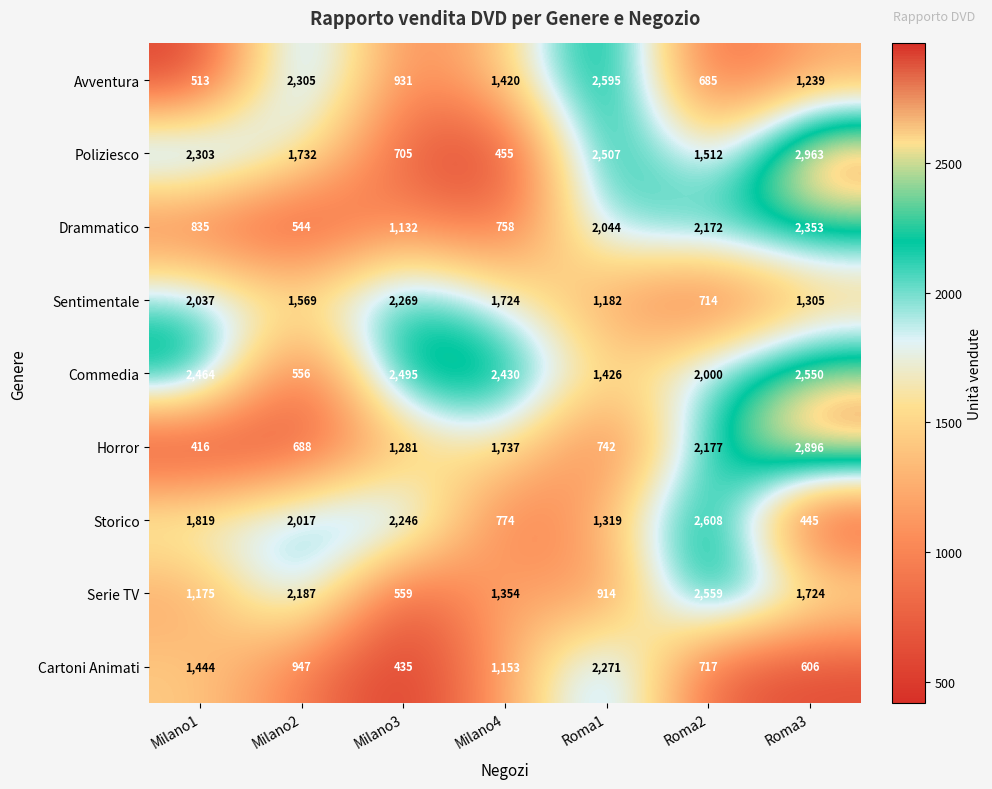

The Storico series shows 468 at Roma1. True or false?

False